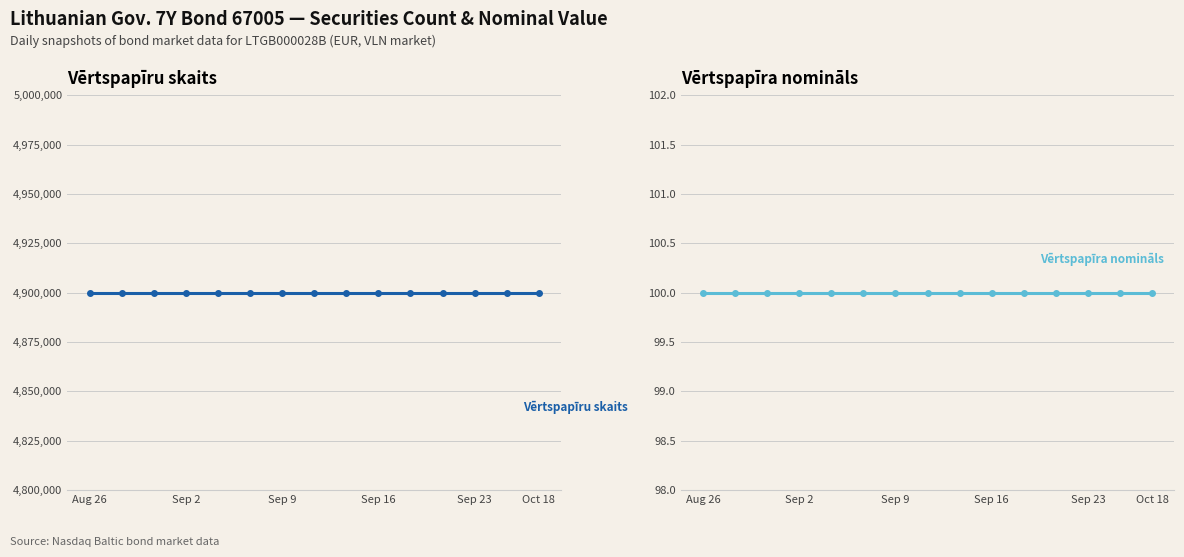

Does the chart display data point markers on the line(s)?

Yes